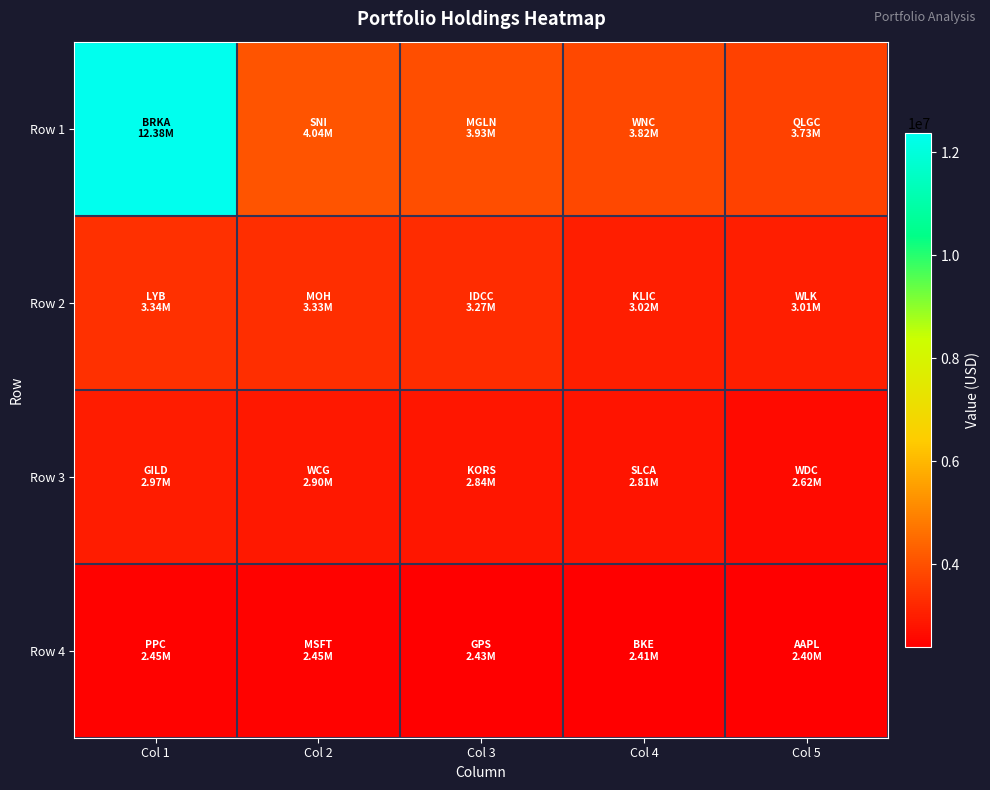

Which series changed the most between Col 2 and Col 5?

Row 2